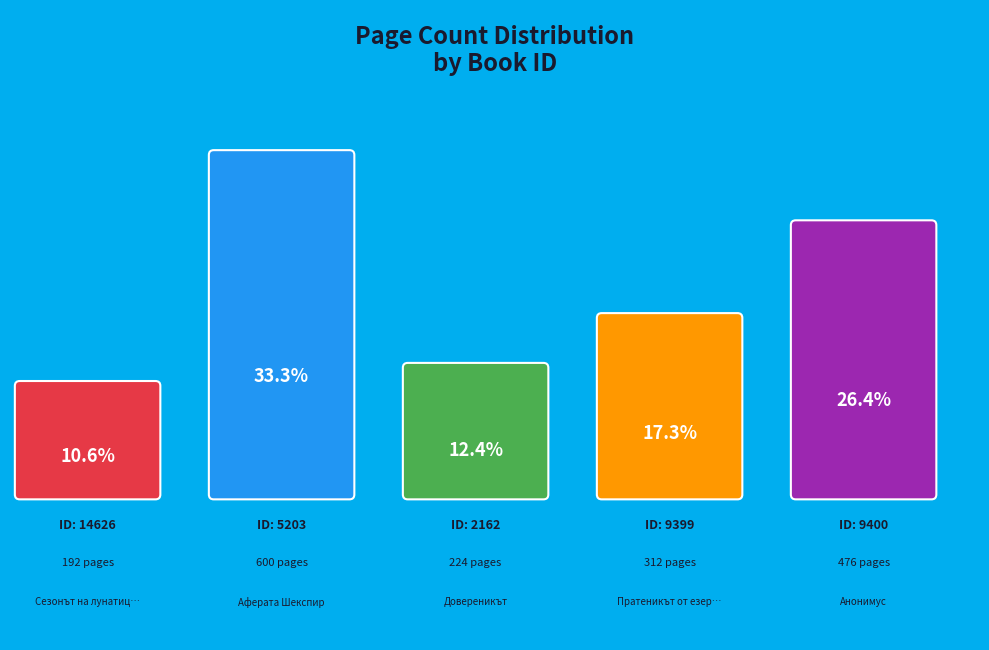

What percentage is the 5203 slice, to the nearest percent?

33%